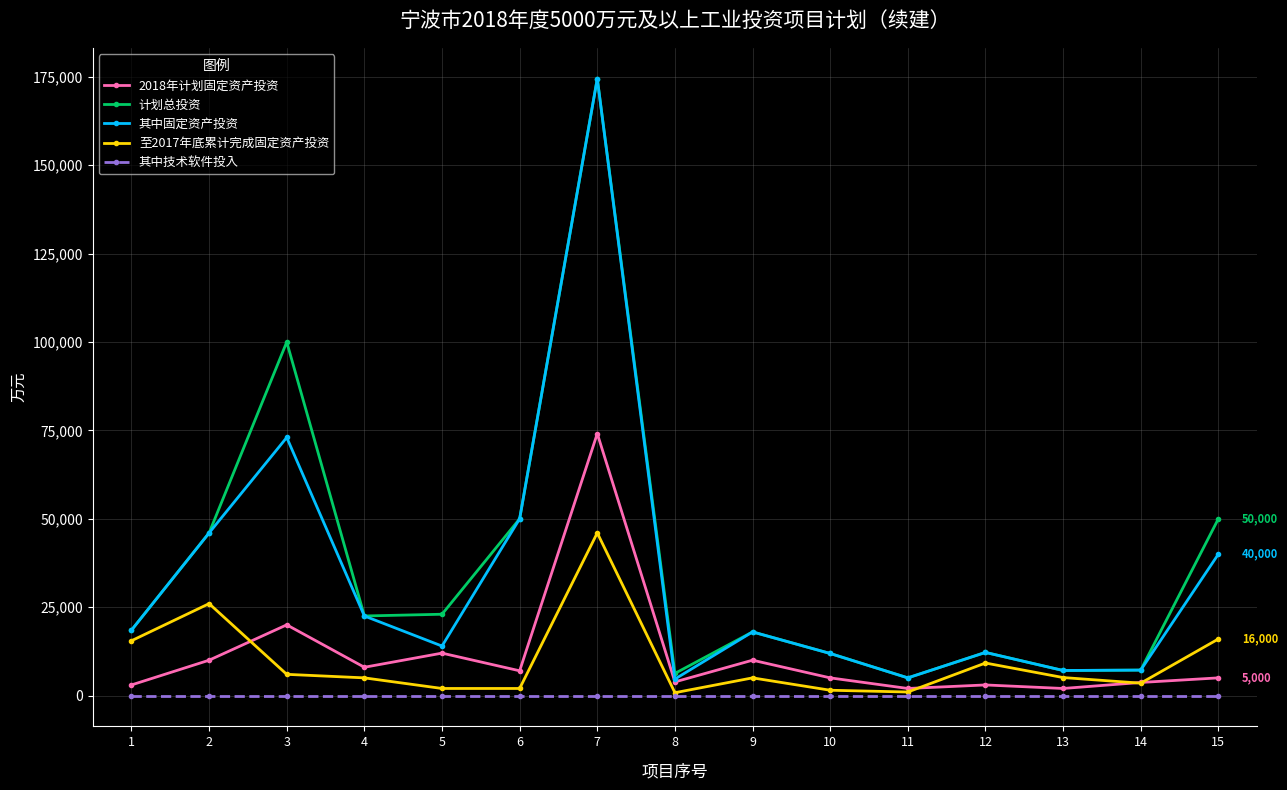

What is the total value across all series at 10?

30300